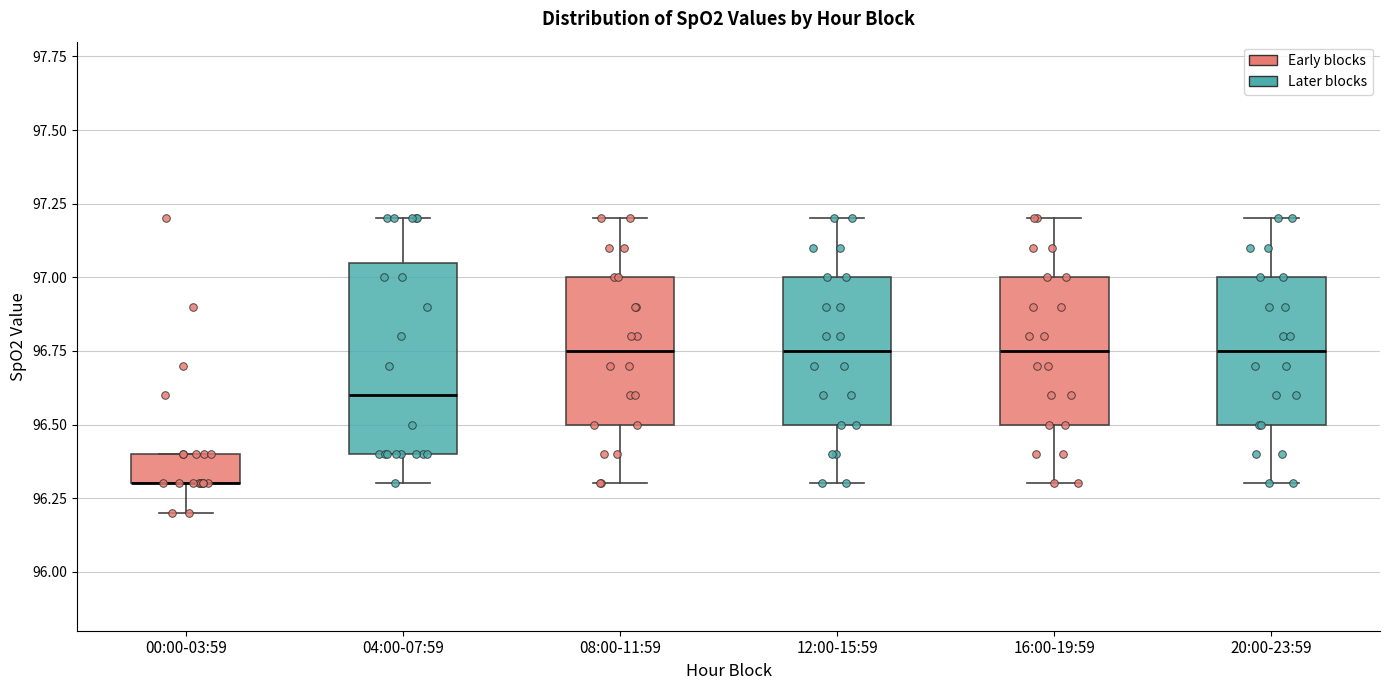

Reading left to right, read every box against the y-axis: the position of its median line, the range the box covers, and the ends of its whiskers. The values are not printed on the chart, so give them approximately, as read against the axis.

00:00-03:59: median 96.30 (drawn on the box's lower edge), box 96.30 to 96.40, whiskers 96.20 to 96.40
04:00-07:59: median 96.60, box 96.40 to 97.05, whiskers 96.30 to 97.20
08:00-11:59: median 96.75, box 96.50 to 97.00, whiskers 96.30 to 97.20
12:00-15:59: median 96.75, box 96.50 to 97.00, whiskers 96.30 to 97.20
16:00-19:59: median 96.75, box 96.50 to 97.00, whiskers 96.30 to 97.20
20:00-23:59: median 96.75, box 96.50 to 97.00, whiskers 96.30 to 97.20